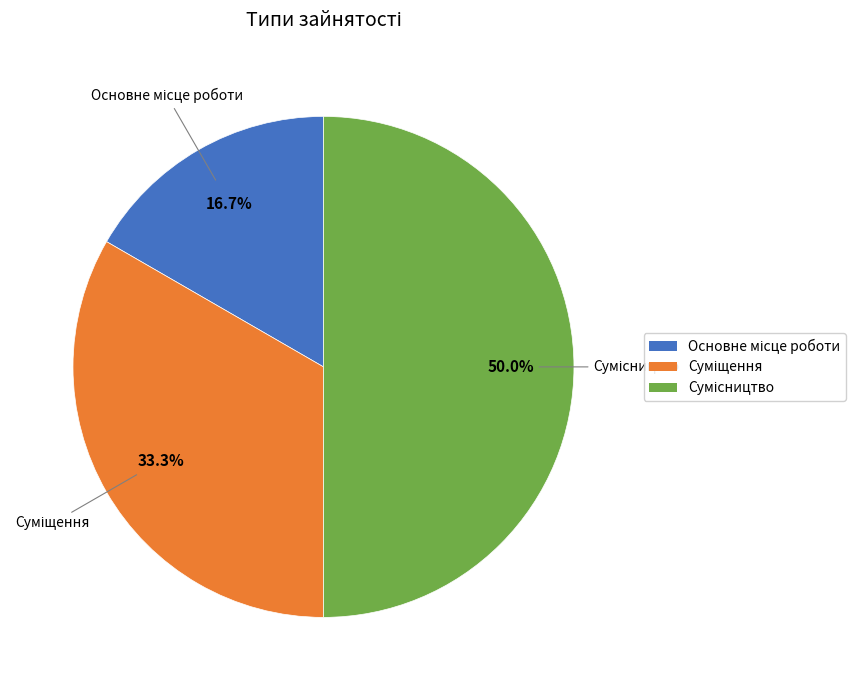

Count the number of slices in the pie.

3